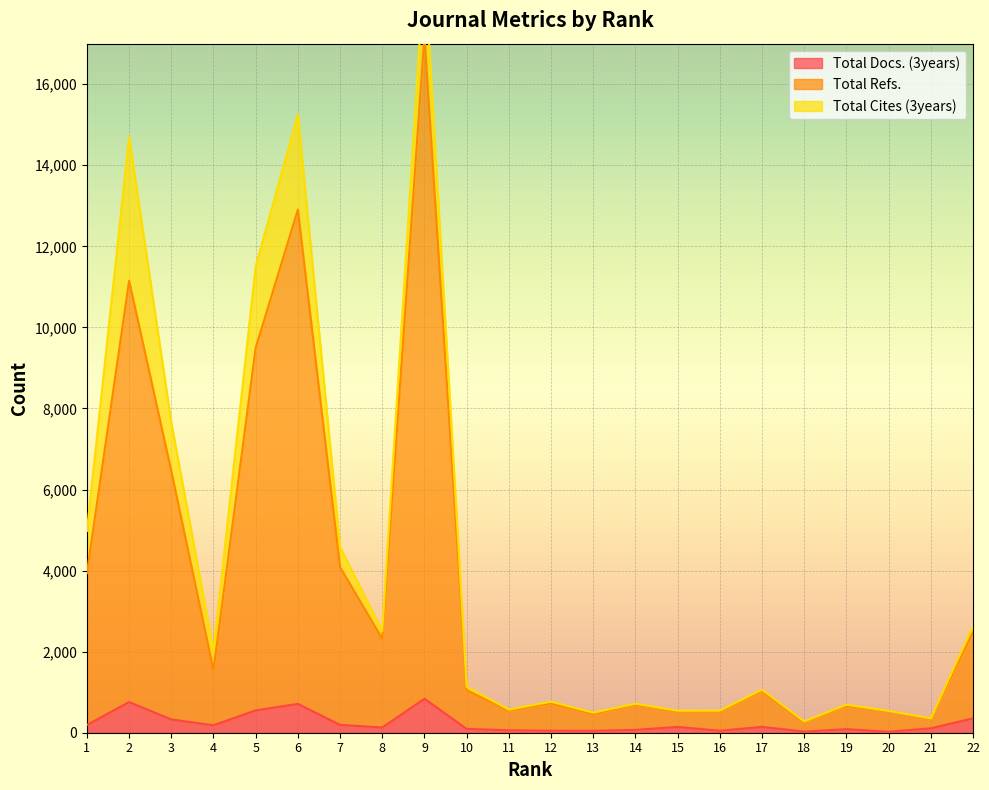

True or false: Total Refs. and Total Docs. (3years) intersect in this chart.

False